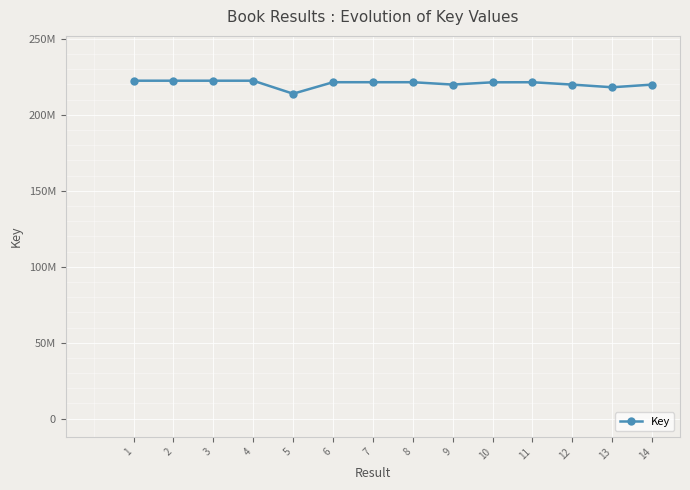

Reading right to left, list all the values displayed in this chart.

219930899	218168895	219929752	221490053	221442155	219949984	221500776	221501568	221501790	213924525	222495755	222492869	222495863	222492474